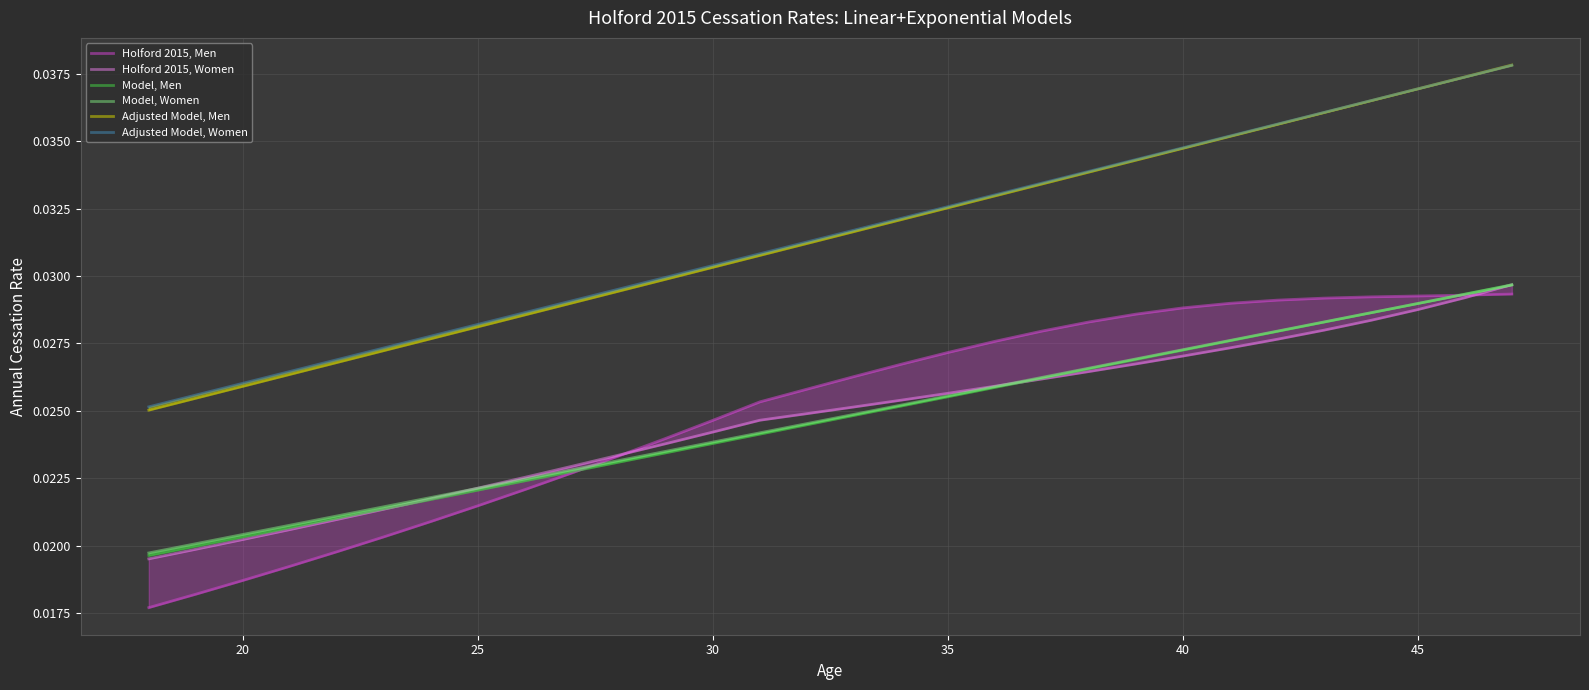

What are all the series names shown in the legend?

Holford 2015, Men, Holford 2015, Women, Model, Men, Model, Women, Adjusted Model, Men, Adjusted Model, Women